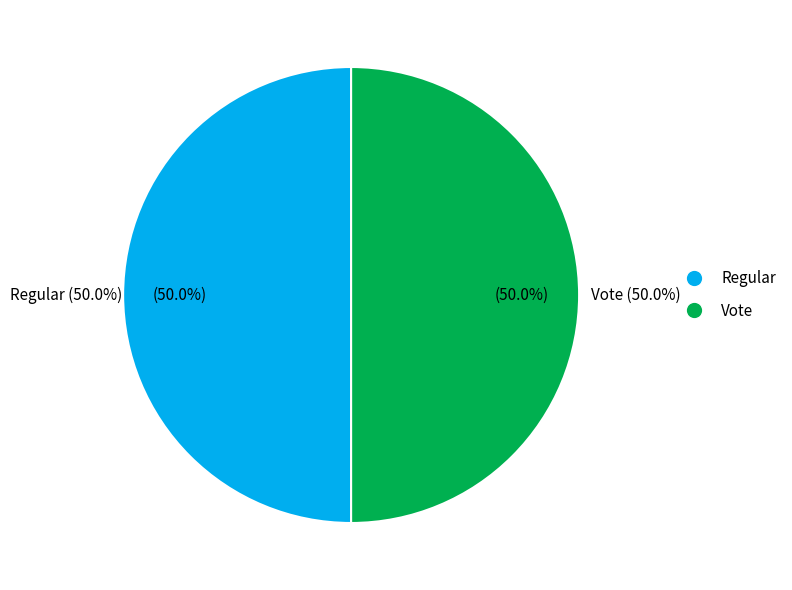

Which category has the smallest portion of the pie?

Regular